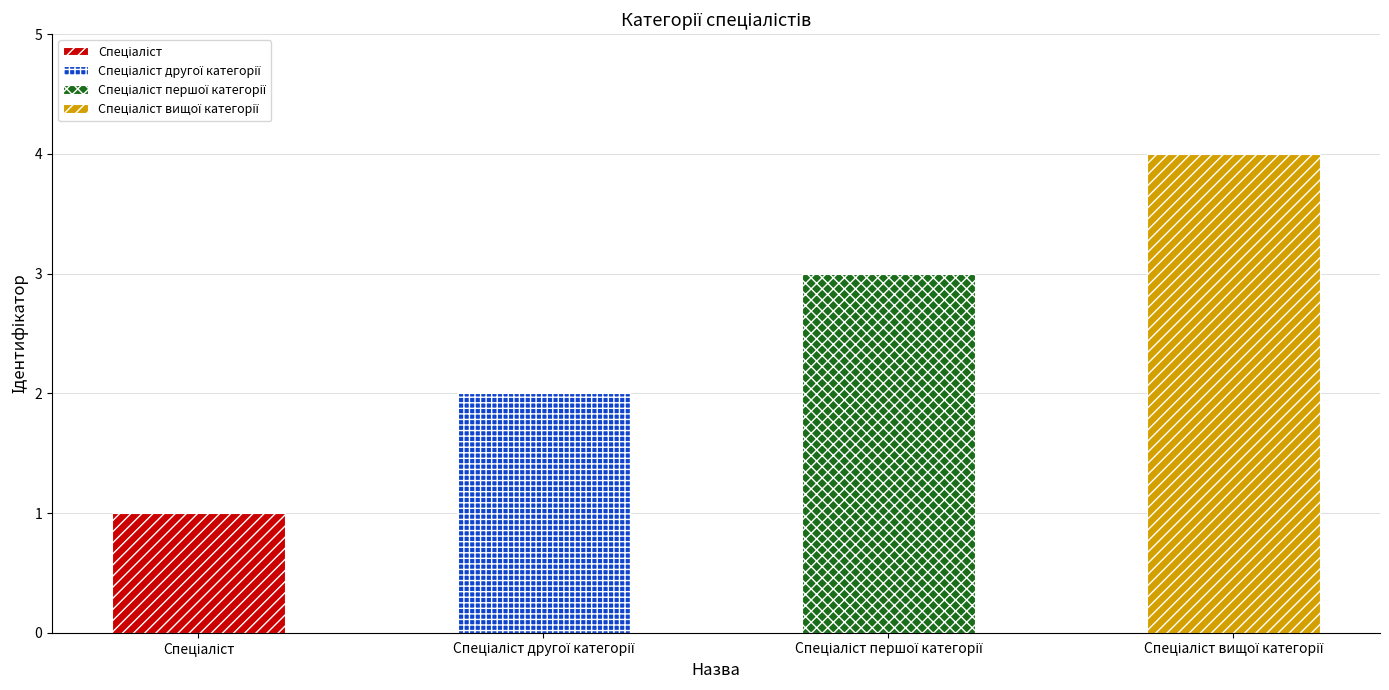

Reading right to left, list all the values displayed in this chart.

Спеціаліст вищої категорії=4	Спеціаліст першої категорії=3	Спеціаліст другої категорії=2	Спеціаліст=1